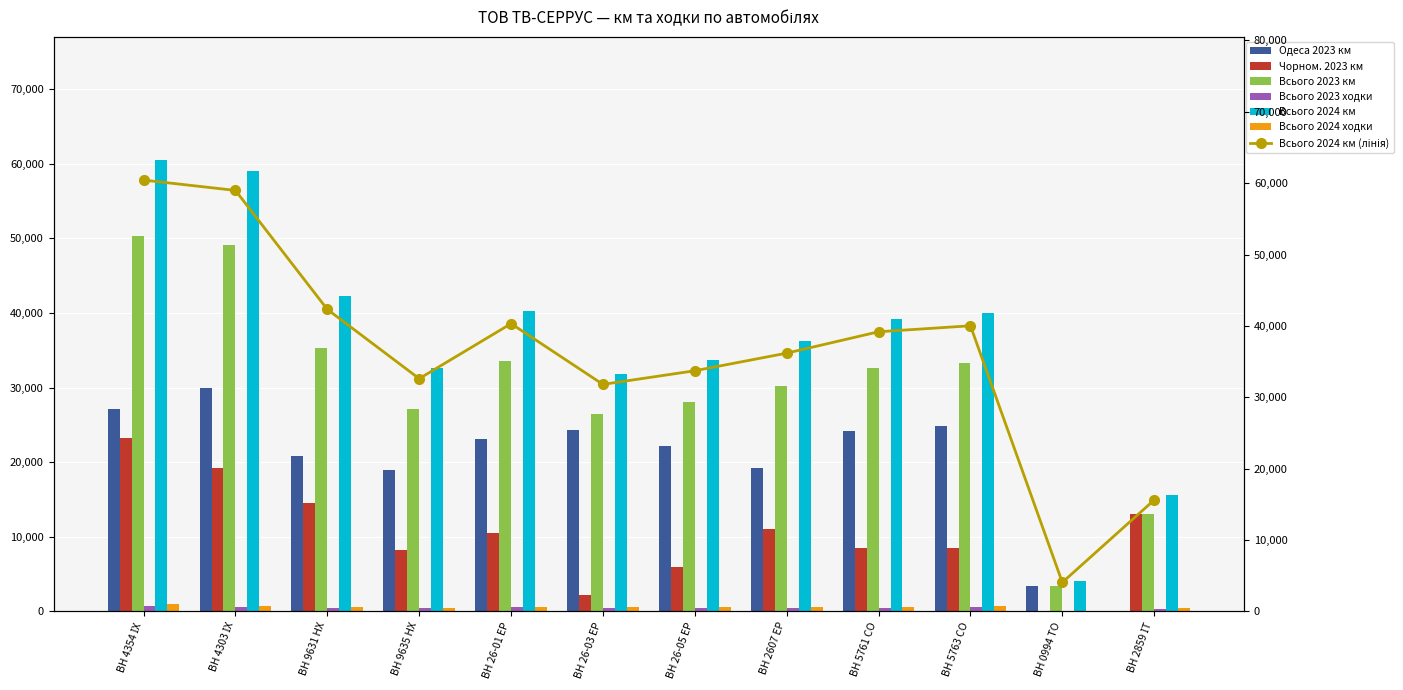

At which category is the sum across all series the highest?

ВН 4354 ІХ